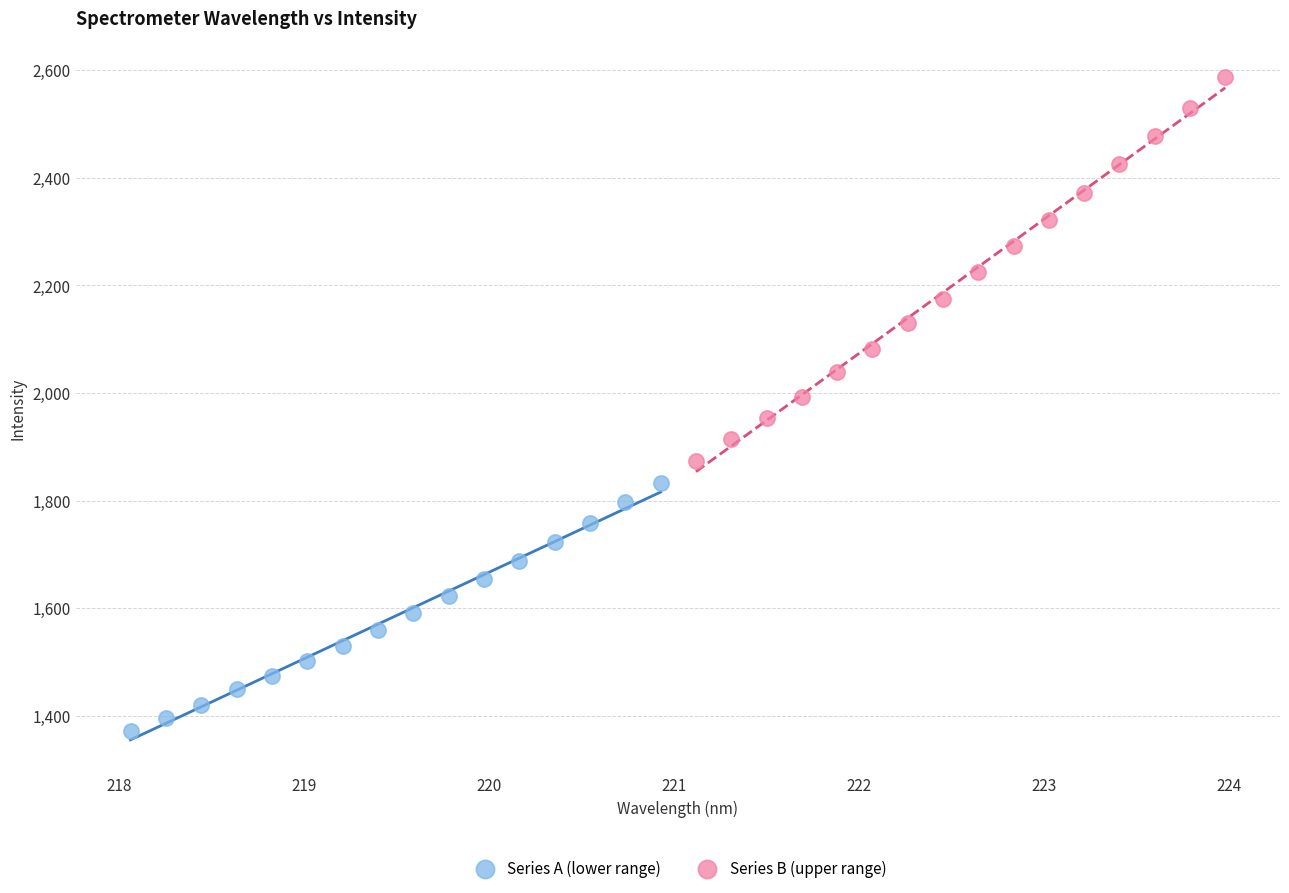

Which series contains the lowest Y value?

Series A (lower range)